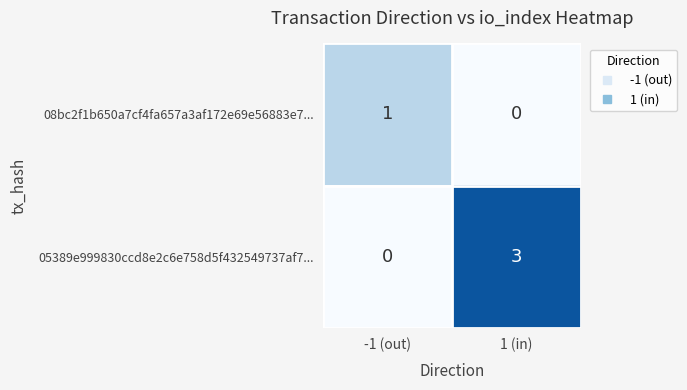

The 05389e999830ccd8e2c6e758d5f432549737af7... series shows 0 at -1 (out). True or false?

True